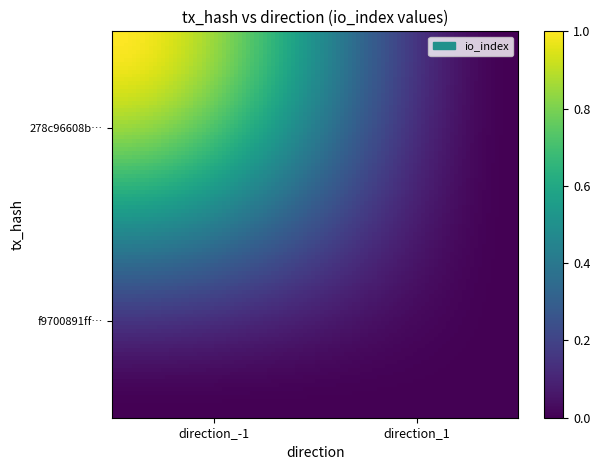

Count the number of categories in the chart.

2